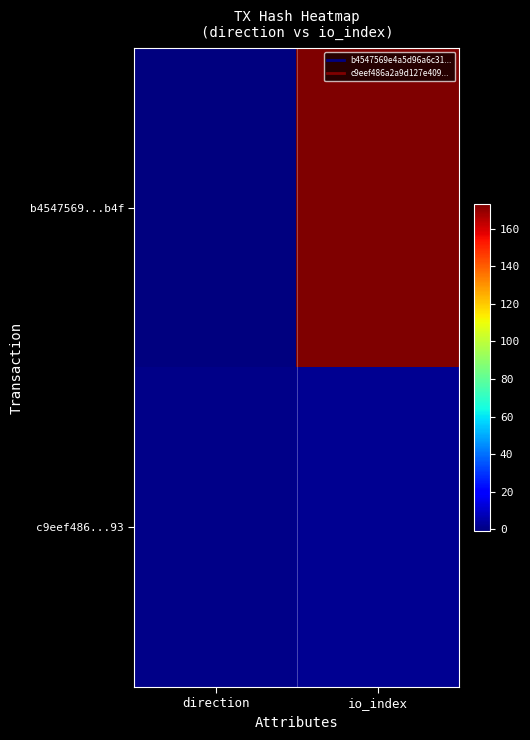

Which series has the widest spread of values?

b4547569...b4f